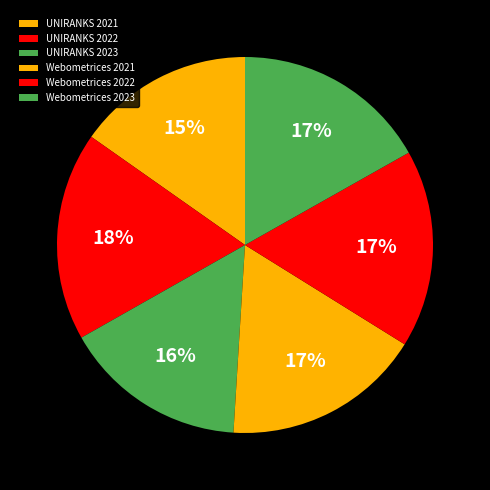

To the nearest percent, what is the average slice percentage?

17%